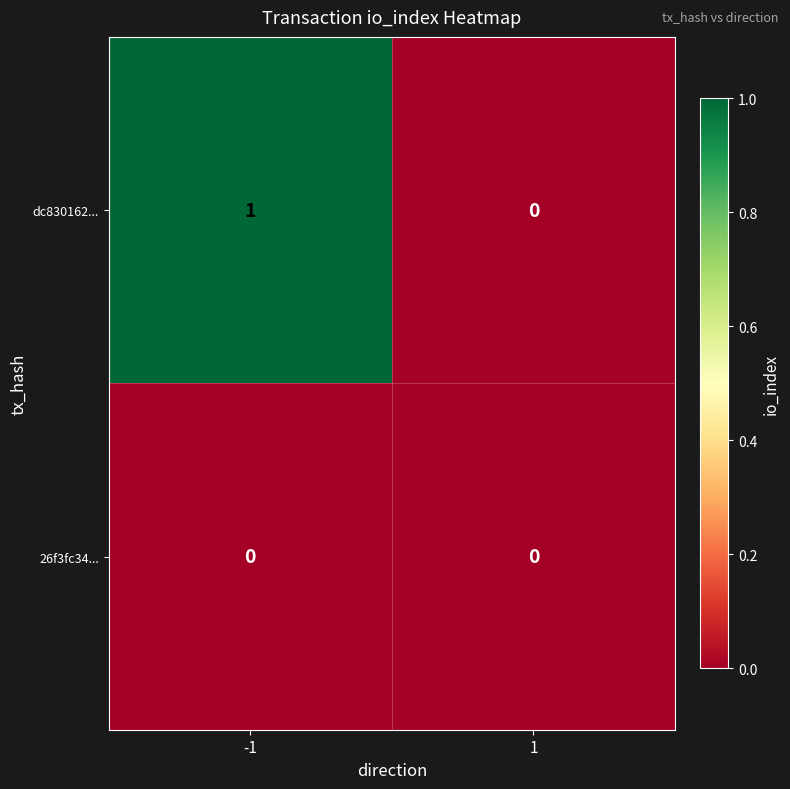

Reading left to right, transcribe all the data shown in this chart.

dc830162...: 1	0
26f3fc34...: 0	0